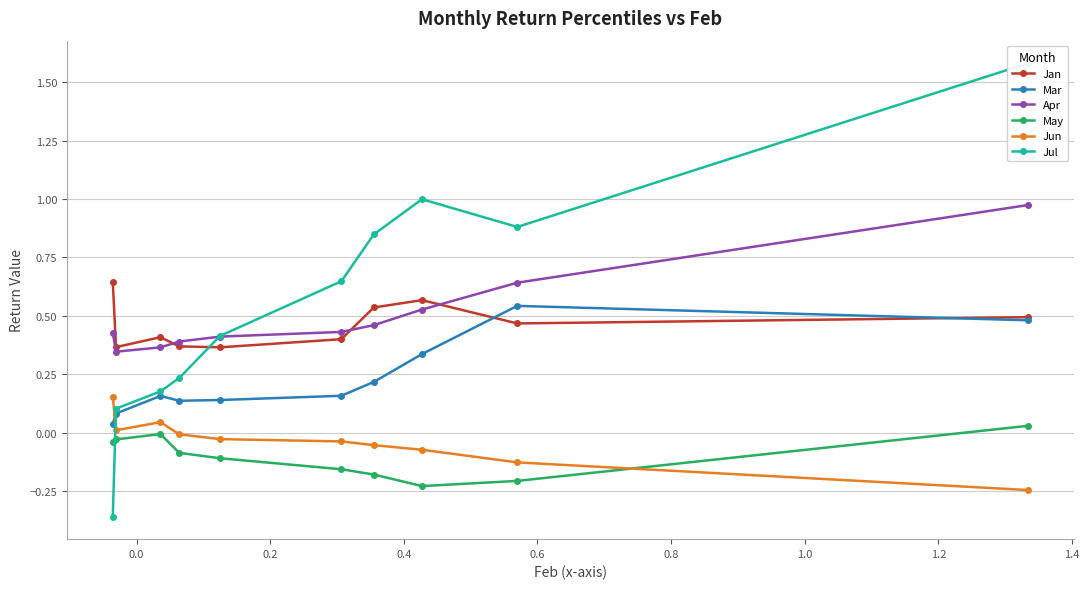

What is the difference between the Jun values at 0.4 and 1.2?

0.1